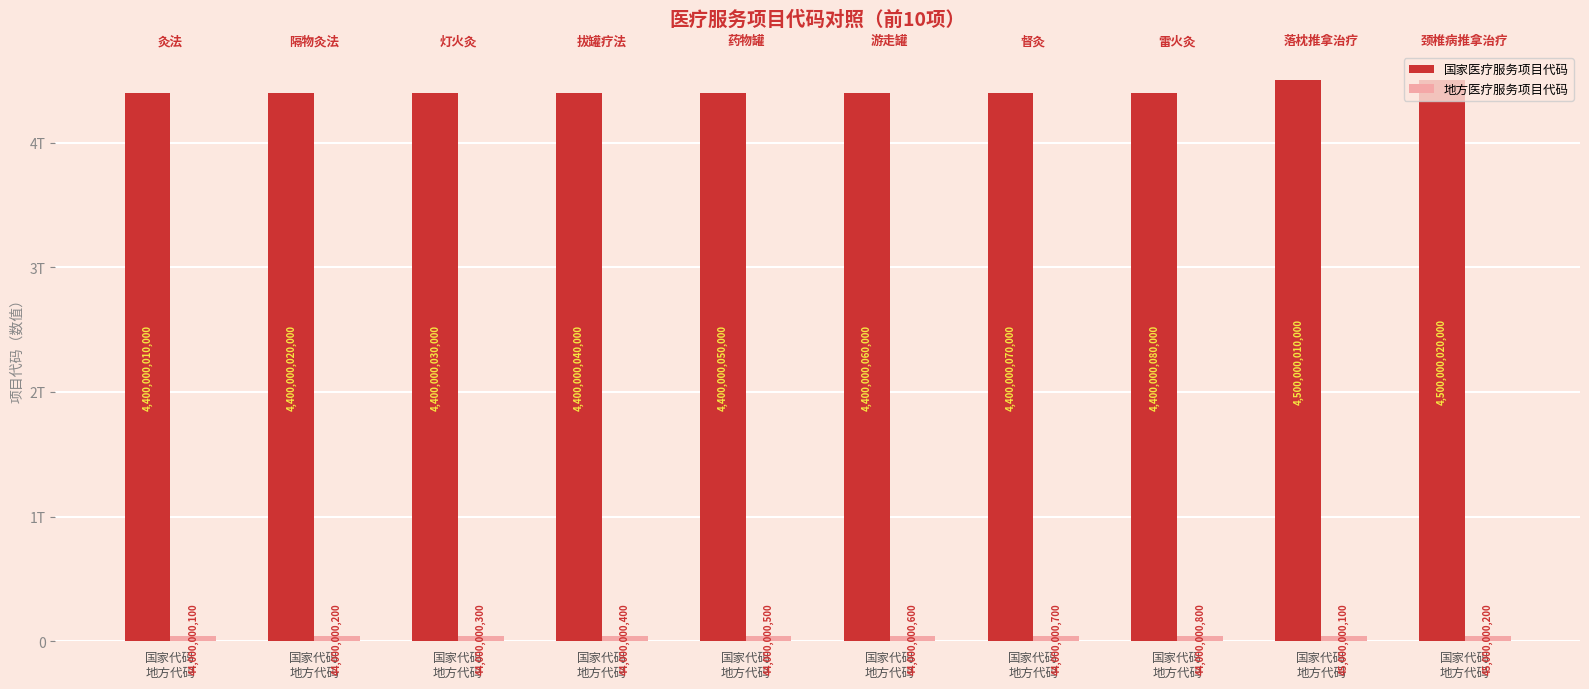

Which has a higher value, 国家代码
地方代码 or 国家代码
地方代码?

国家代码
地方代码